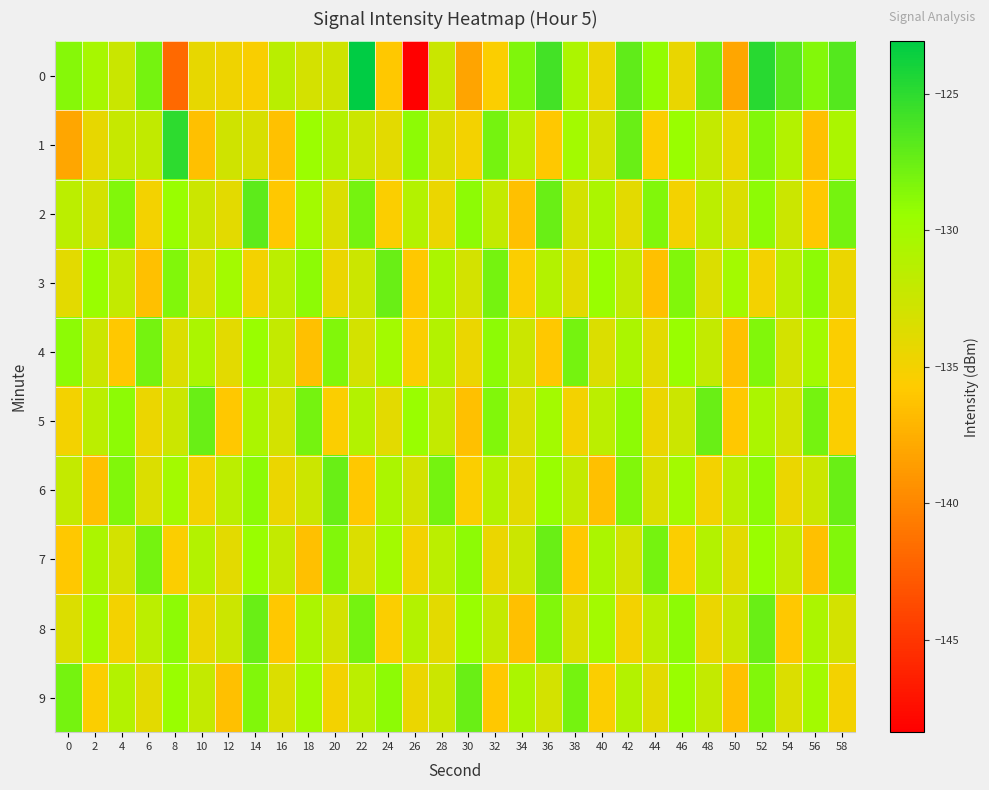

What is the smallest value displayed?

-148.4